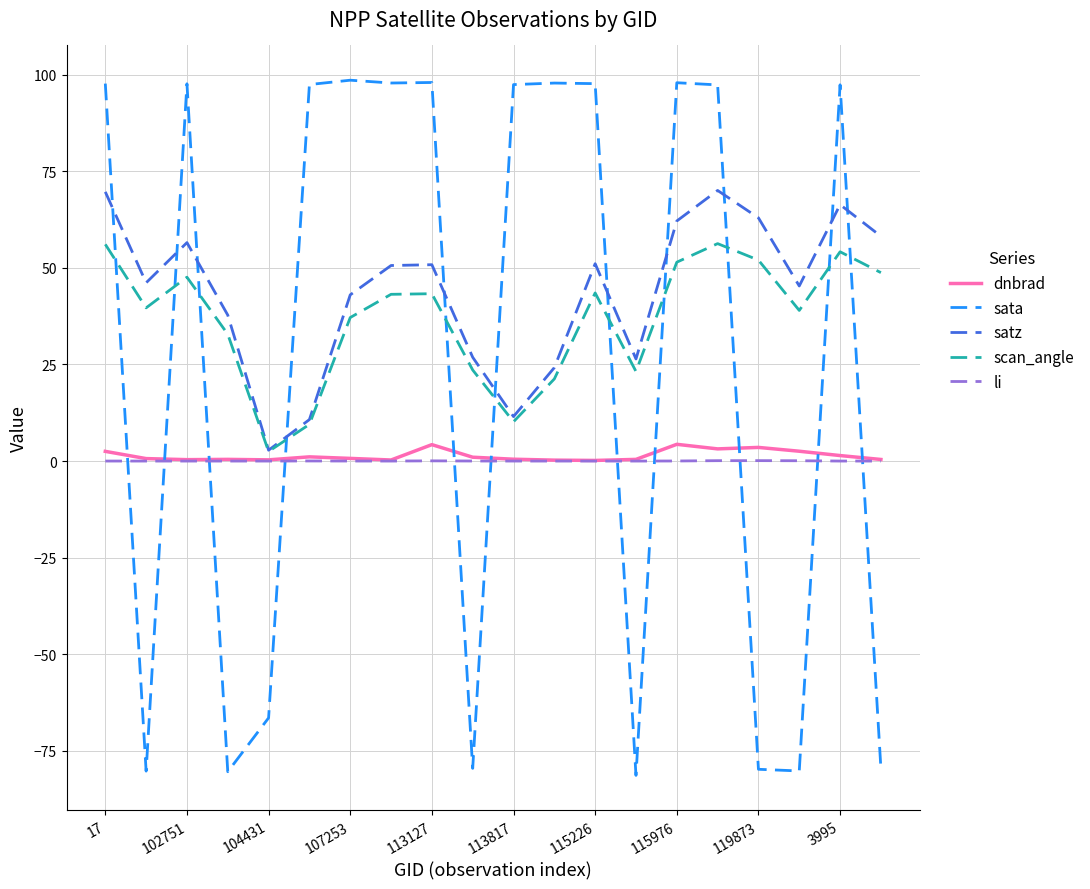

True or false: sata and scan_angle intersect in this chart.

True